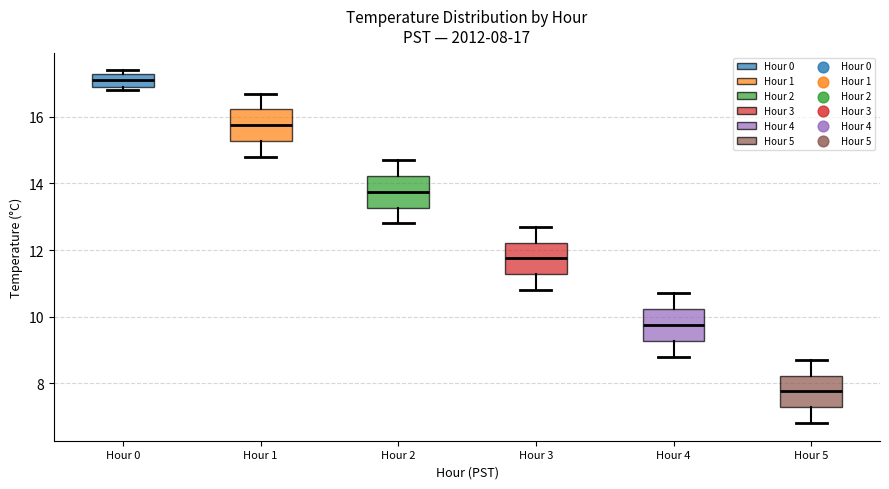

Which box's median line is the highest?

Hour 0